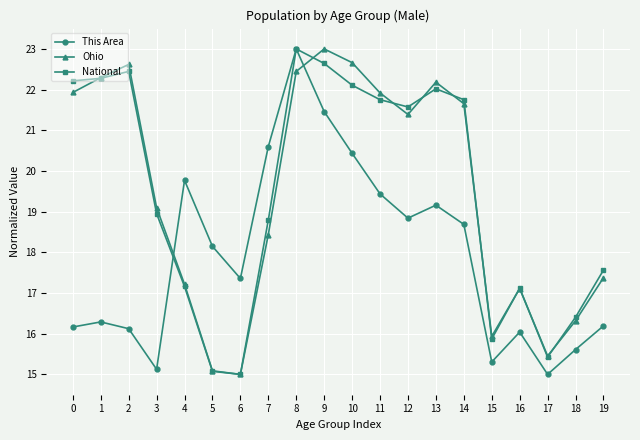

At 14, list the series in order from smallest to largest.

This Area, Ohio, National